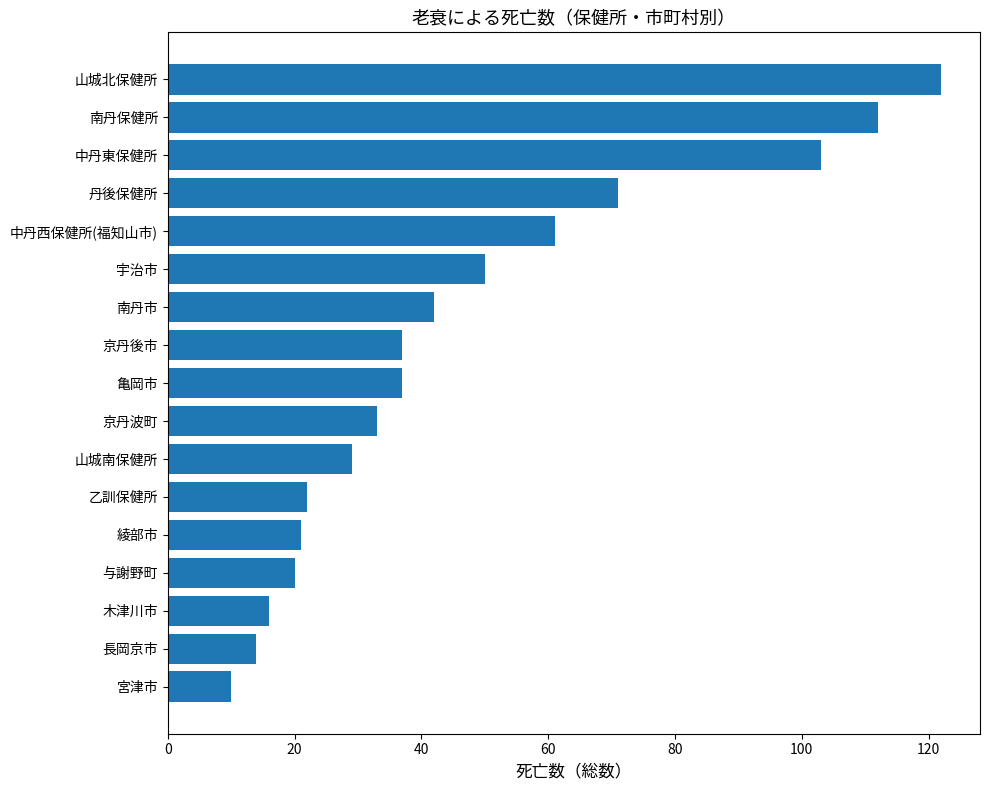

Reading top to bottom, list all the values displayed in this chart.

122	112	103	71	61	50	42	37	37	33	29	22	21	20	16	14	10